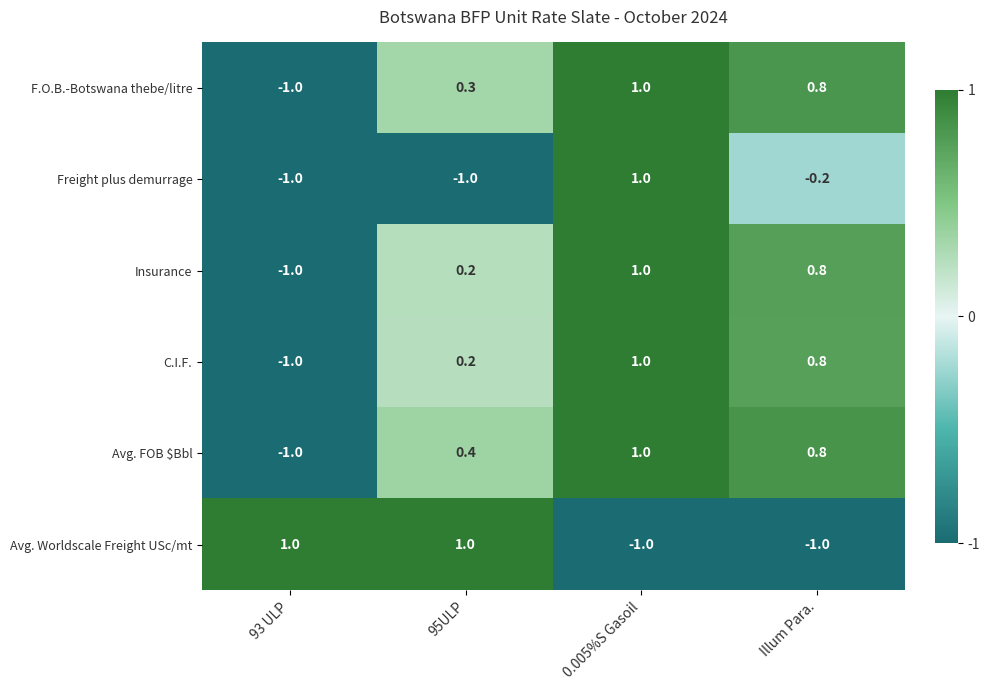

What is the minimum value shown in the chart?

-1.0